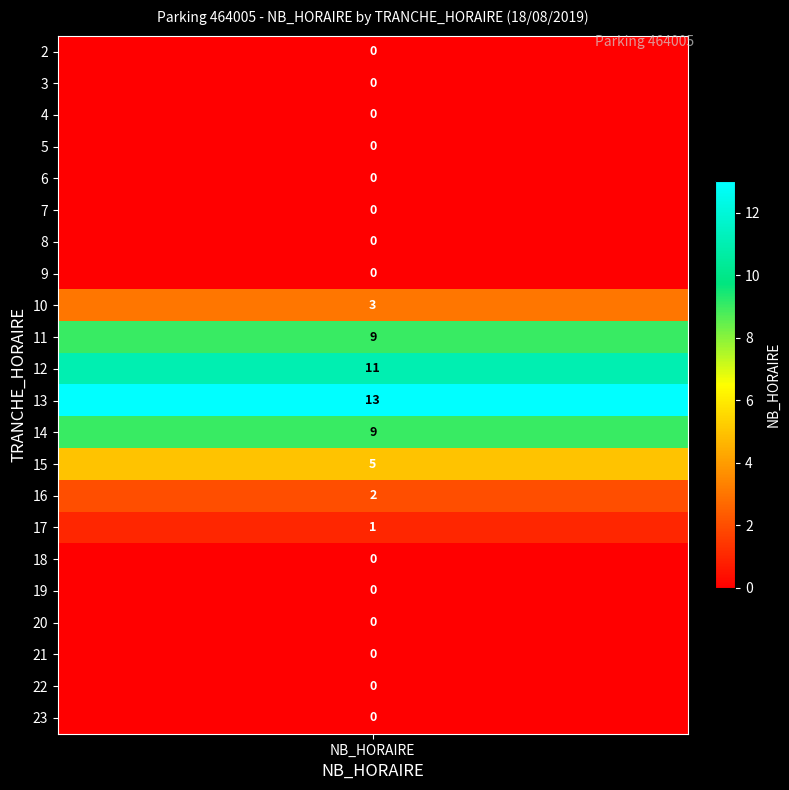

List the labels in order of value, largest first.

13, 12, 11, 14, 15, 10, 16, 17, 2, 3, 4, 5, 6, 7, 8, 9, 18, 19, 20, 21, 22, 23